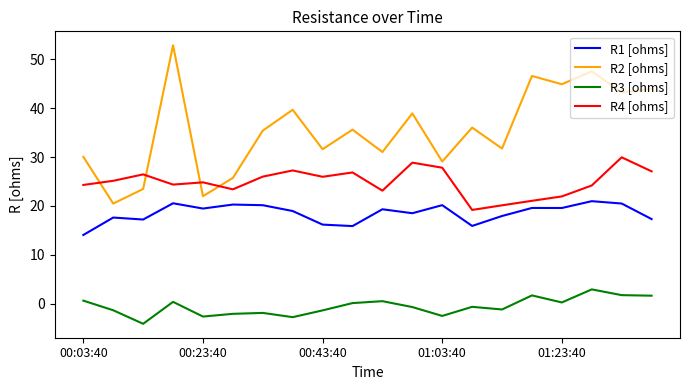

List the series in order of their overall mean, lowest first.

R3 [ohms], R1 [ohms], R4 [ohms], R2 [ohms]